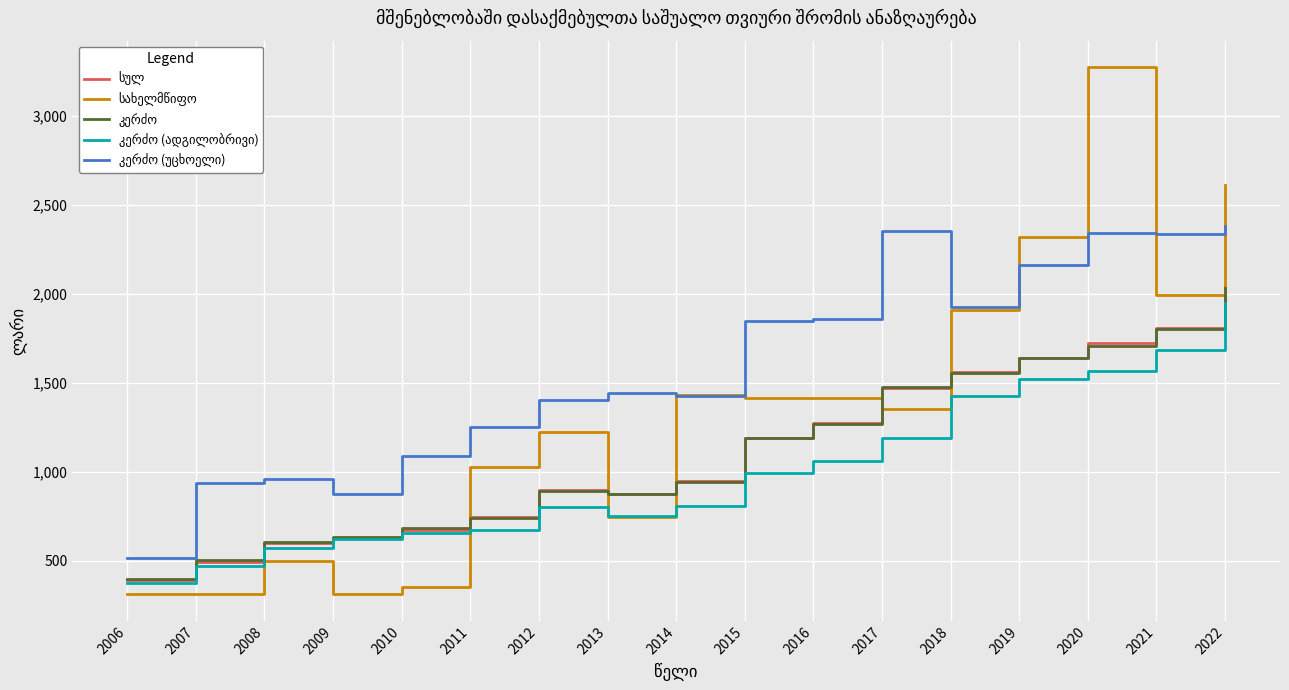

What is the maximum value shown in the chart?

3275.5